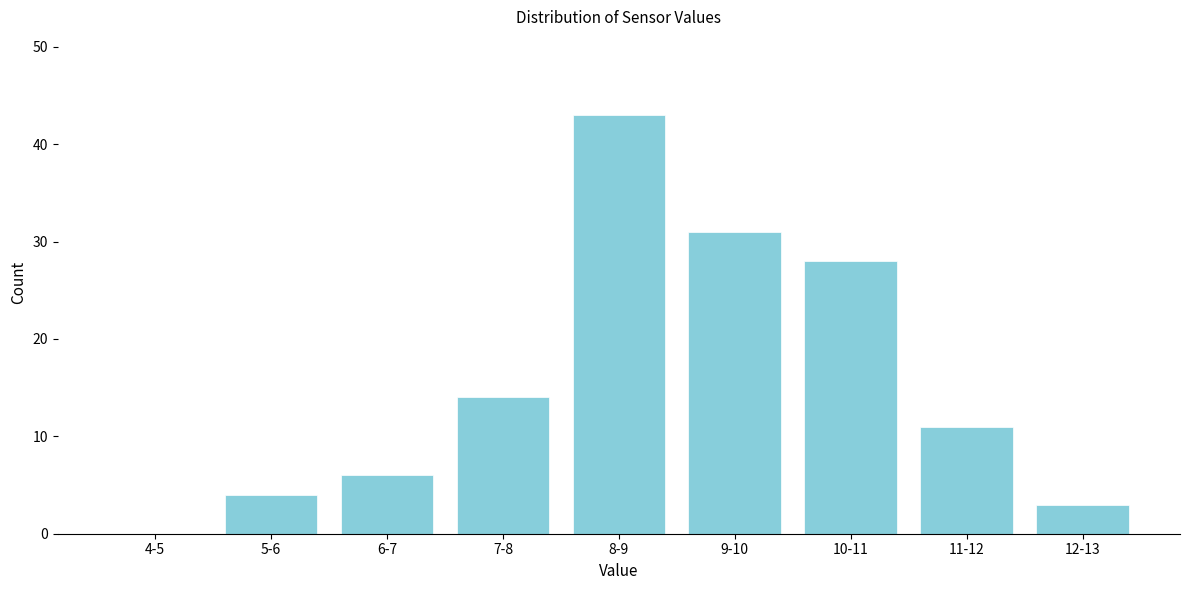

Reading right to left, list all the values displayed in this chart.

12-13=3	11-12=11	10-11=28	9-10=31	8-9=43	7-8=14	6-7=6	5-6=4	4-5=0